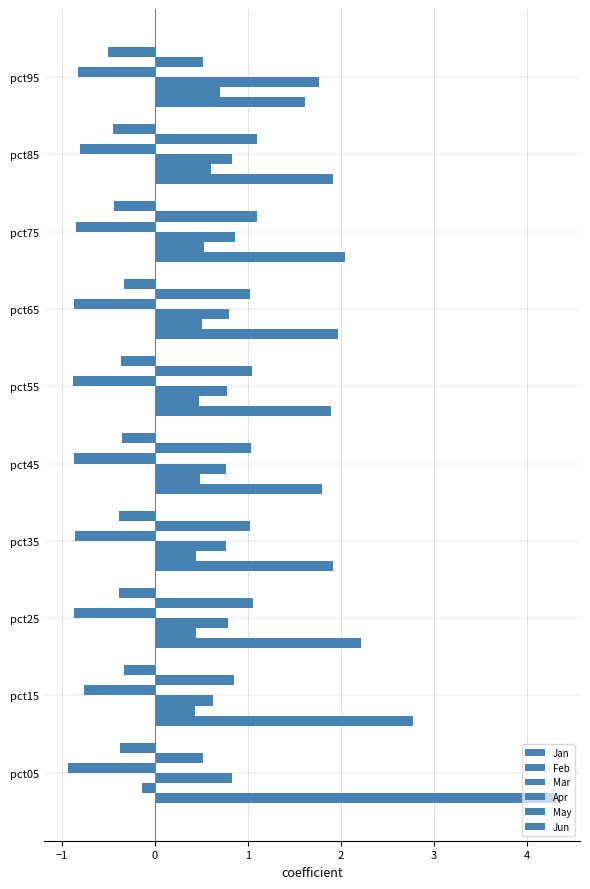

Count the number of categories in the chart.

10